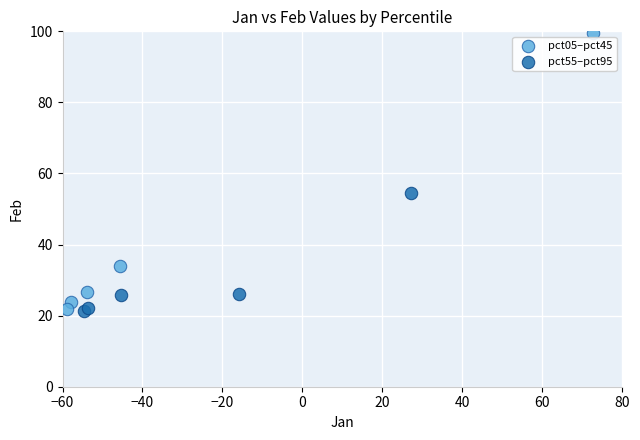

Which series has the largest Y range (max minus min)?

pct05–pct45